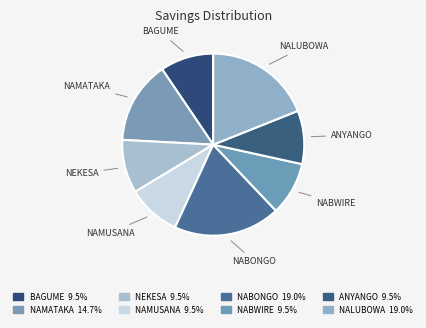

How many slices are in this pie chart?

8